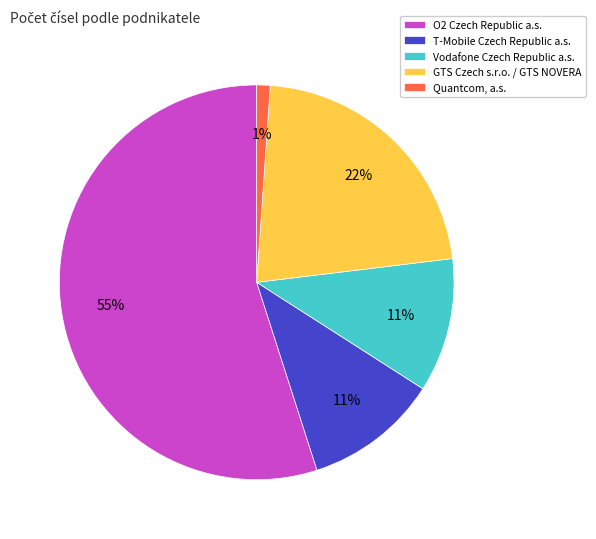

To the nearest percent, what is the combined percentage of Vodafone Czech Republic a.s. and Quantcom, a.s.?

12%